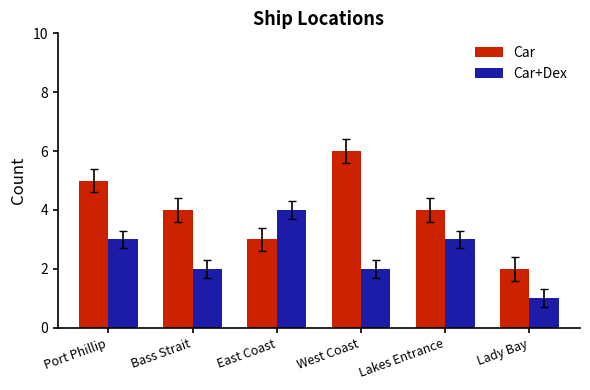

What position from the left is Lady Bay?

6